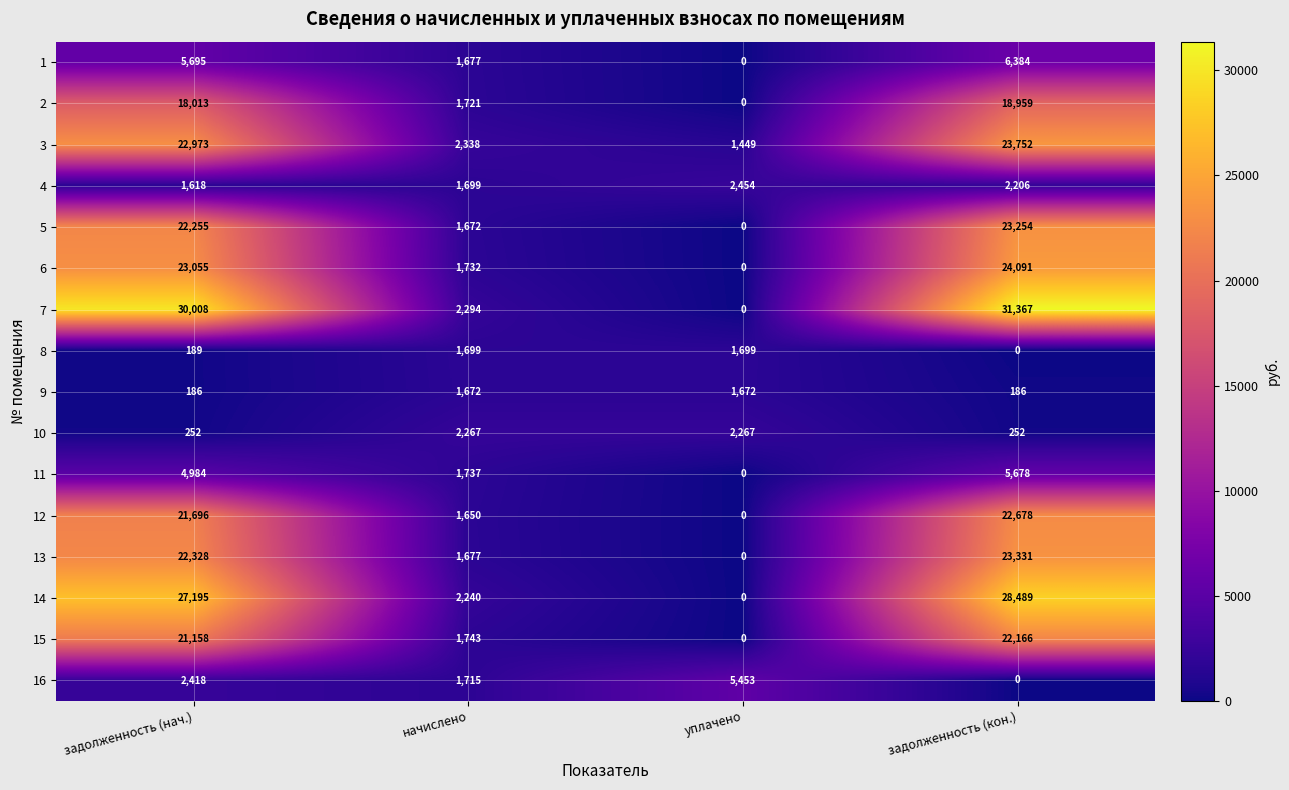

What is the difference between the maximum and second lowest values in the 6 series?

22359